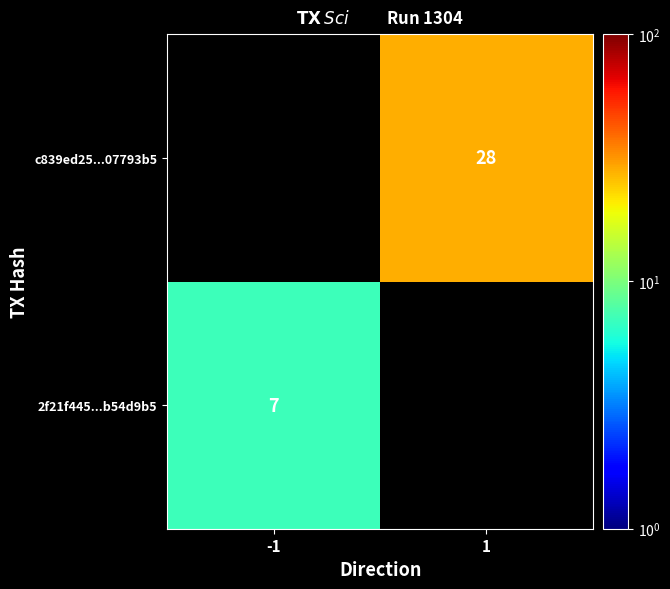

Is it true that c839ed25...07793b5 equals 46 at 1?

False